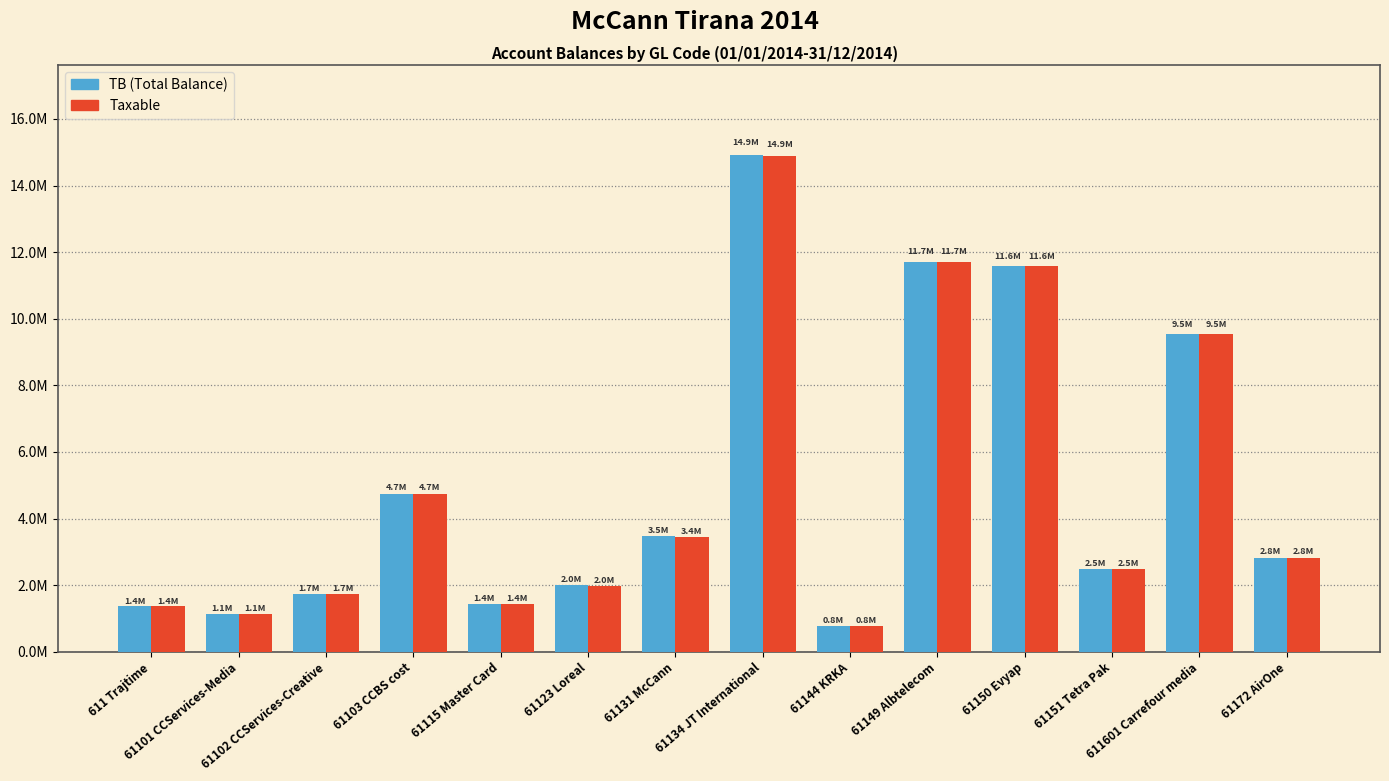

Does the chart contain any negative values?

No